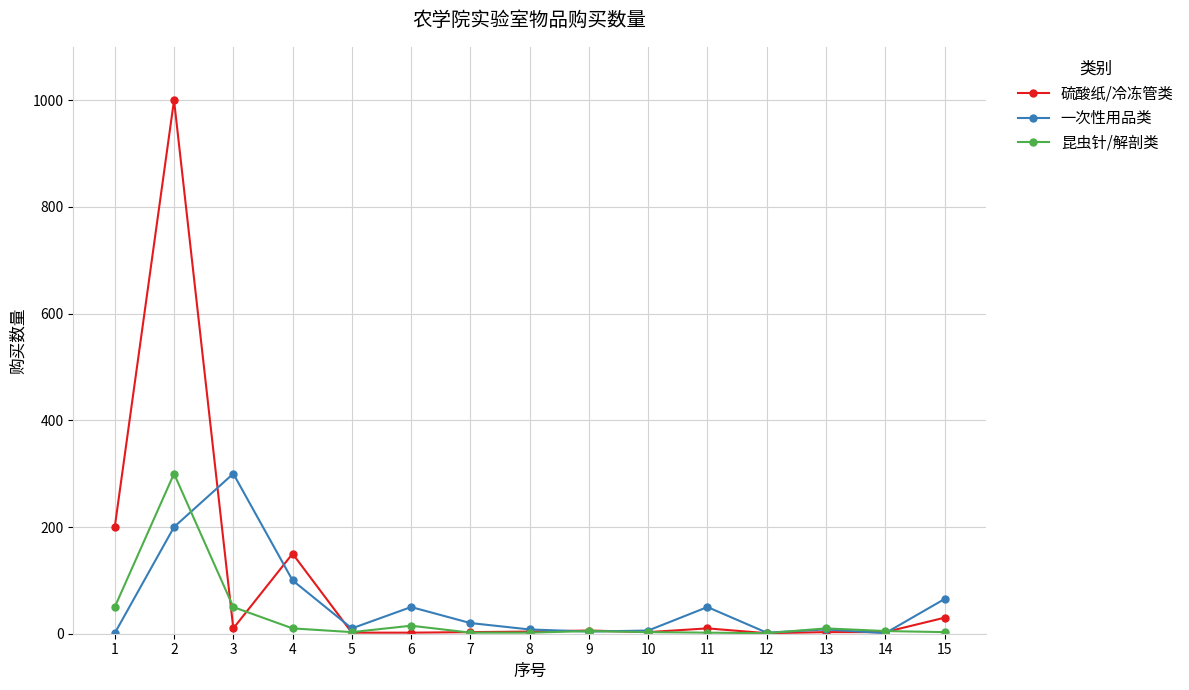

What are all the series names shown in the legend?

硫酸纸/冷冻管类, 一次性用品类, 昆虫针/解剖类